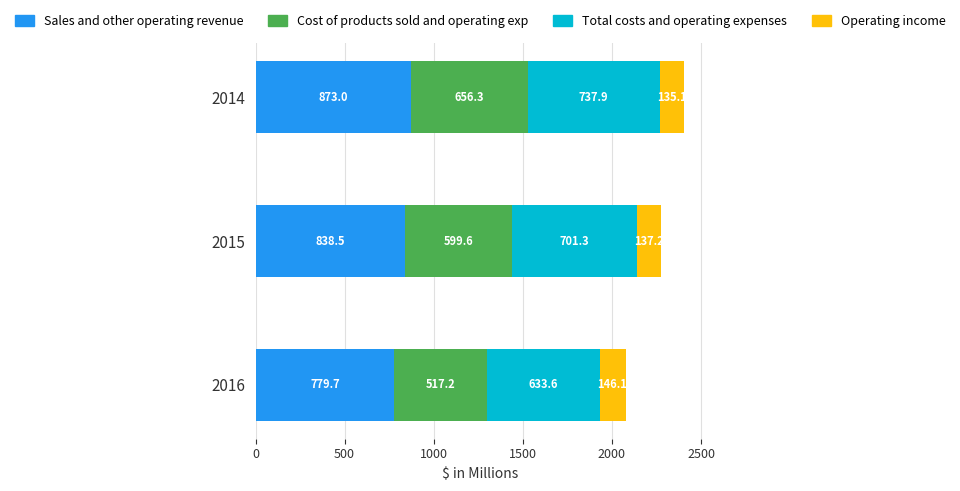

Where is Sales and other operating revenue nearest to the value 826?

2015